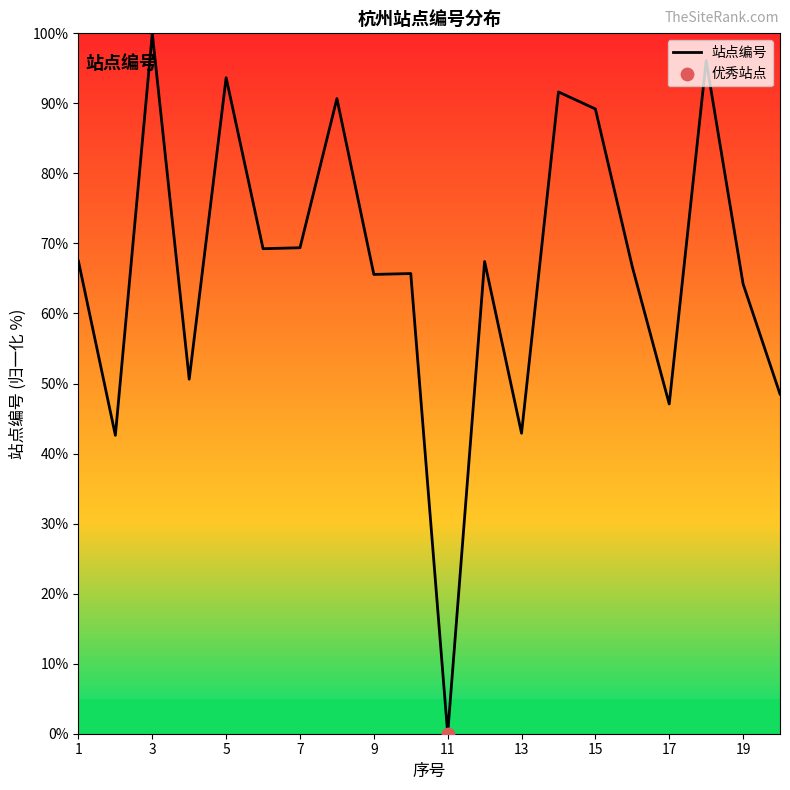

What is the greatest value displayed?

100.0